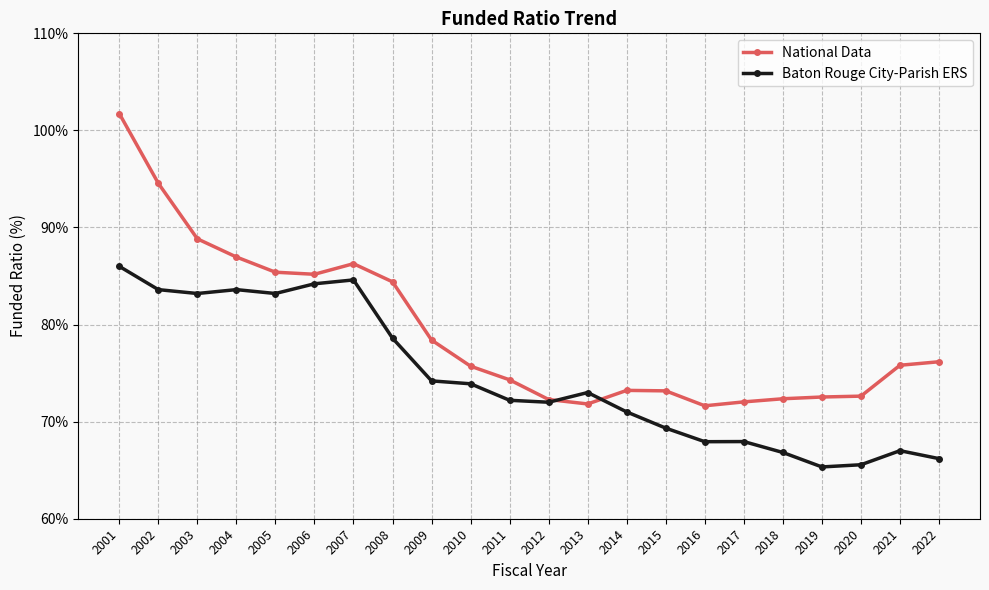

At which category is the sum across all series the highest?

2001